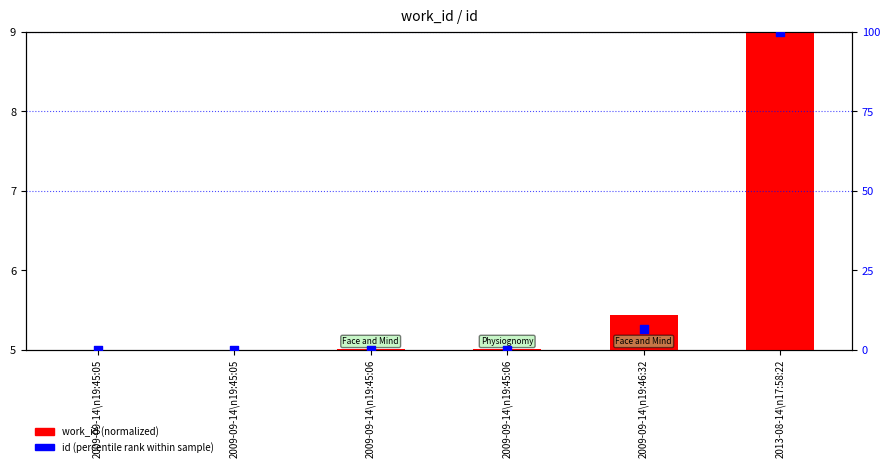

What are all the series names shown in the legend?

work_id (normalized), id (percentile rank within sample)